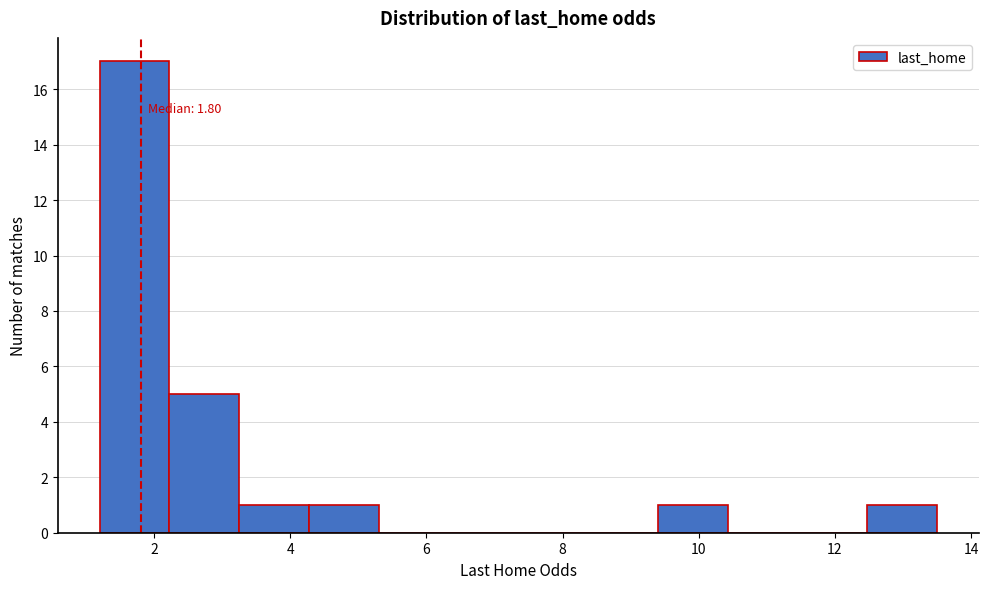

Which range on the x-axis has the tallest bar?

1.2 to 2.2